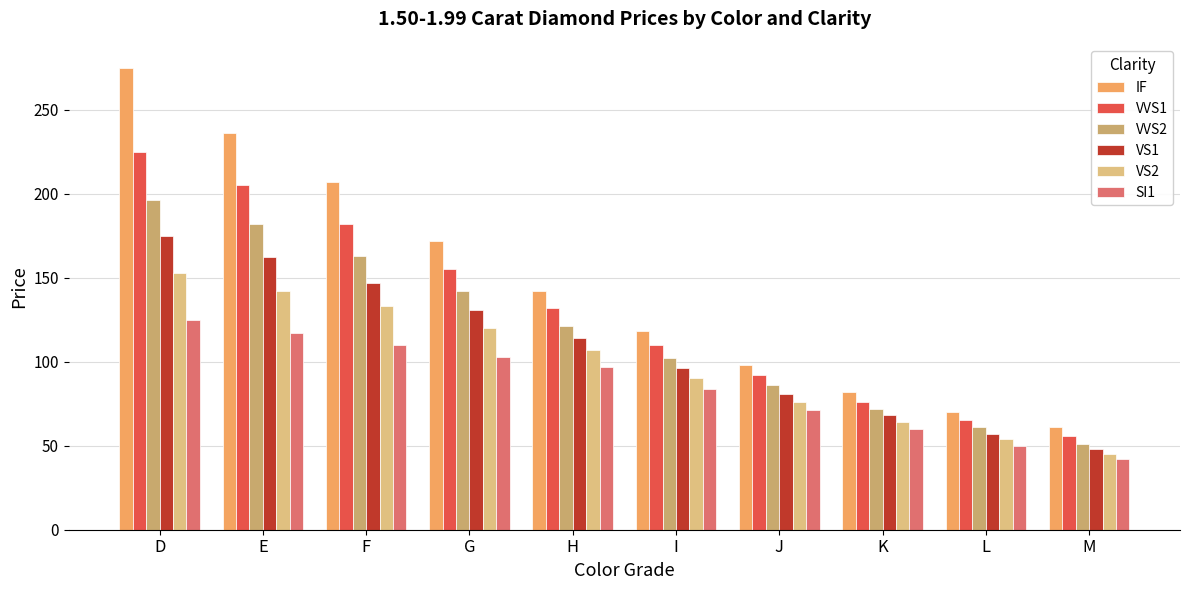

What is the sum of the VS2 values at I and E?

232